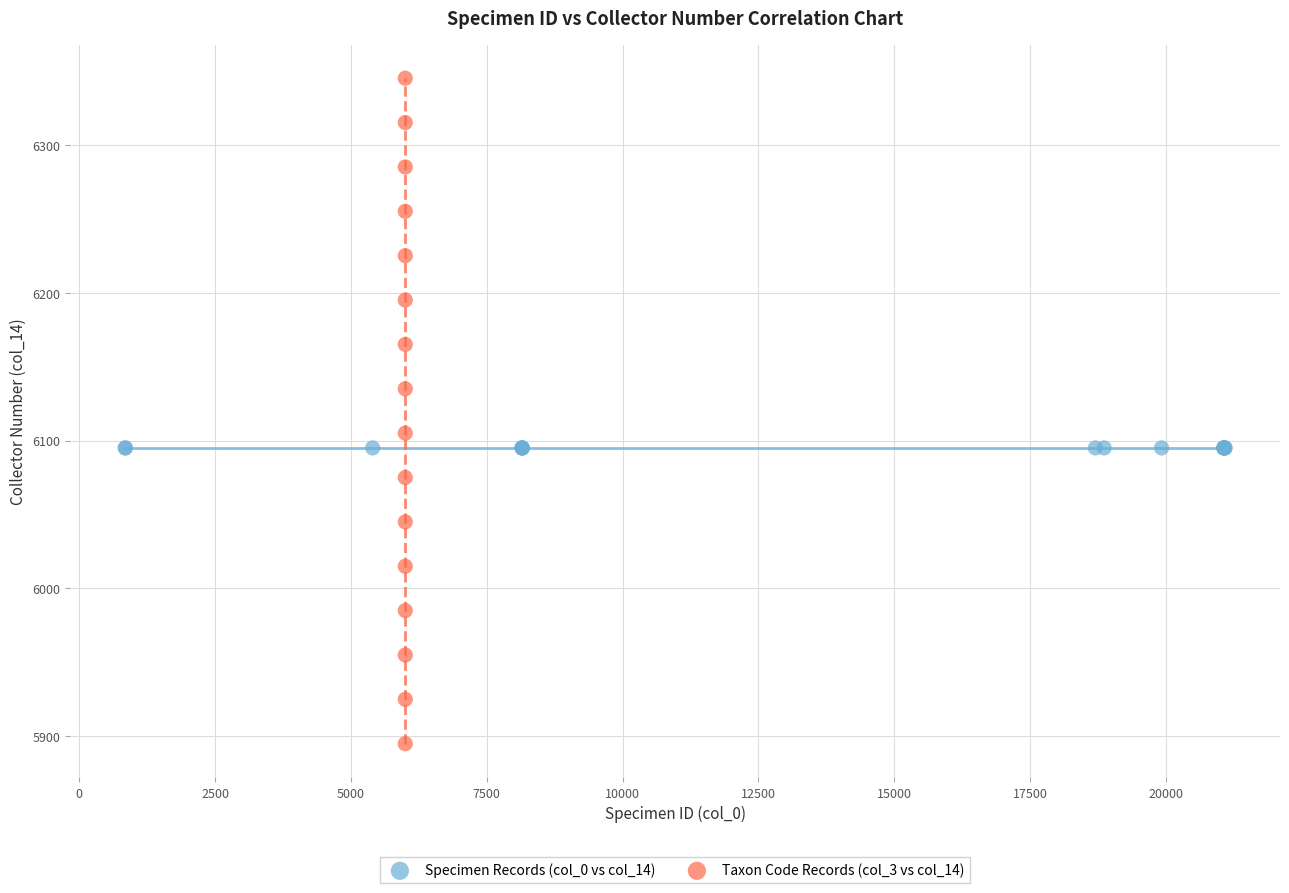

Which series reaches the minimum Y coordinate?

Taxon Code Records (col_3 vs col_14)